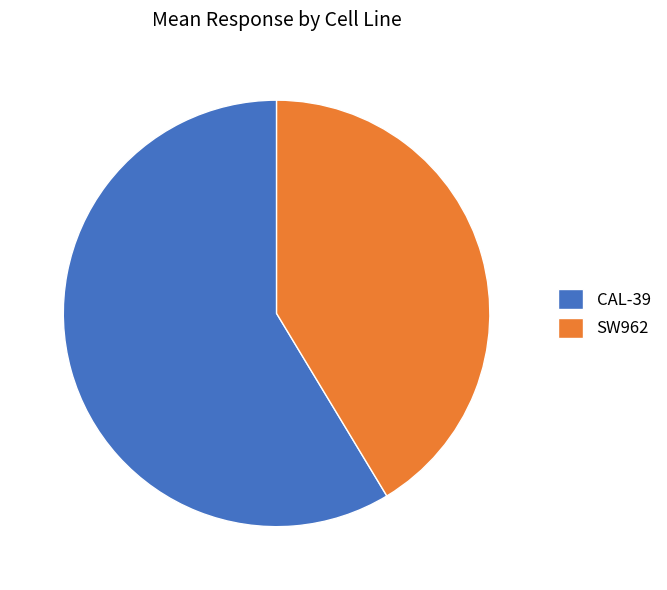

Is the sum of CAL-39 and SW962 greater than half?

Yes